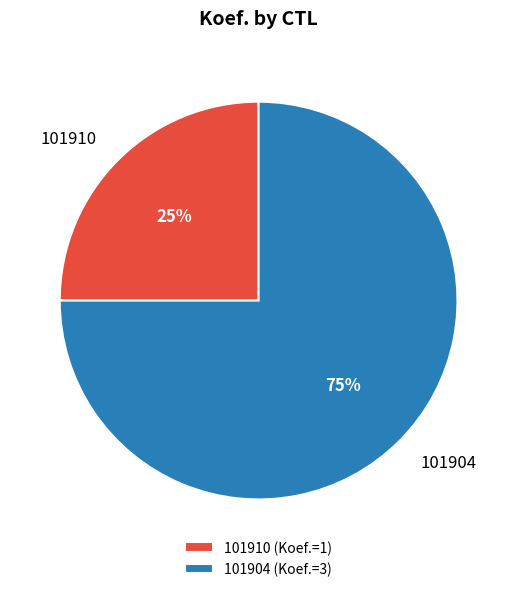

Between 101904 (Koef.=3) and 101910 (Koef.=1), which is larger?

101904 (Koef.=3)